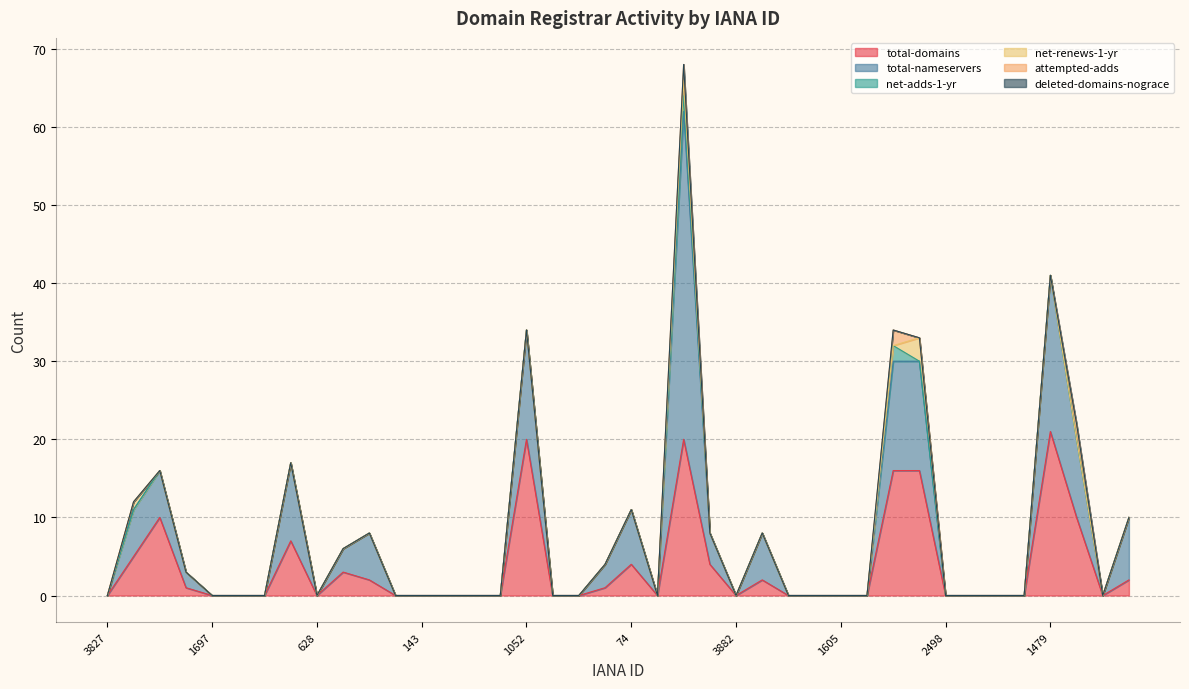

Reading left to right, extract all data points from this chart.

total-domains: 3827=0	1149=5	1251=10	1609=1	1697=0	1336=0	1745=0	886=7	628=0	244=3	2288=2	818=0	143=0	1489=0	168=0	120=0	1052=20	65=0	91=0	13=1	74=4	2283=0	151=20	612=4	3882=0	1362=2	1257=0	1555=0	1605=0	1750=0	609=16	1011=16	2498=0	3825=0	411=0	3846=0	1479=21	1505=10	3768=0	809=2
total-nameservers: 3827=0	1149=6	1251=6	1609=2	1697=0	1336=0	1745=0	886=10	628=0	244=3	2288=6	818=0	143=0	1489=0	168=0	120=0	1052=14	65=0	91=0	13=3	74=7	2283=0	151=42	612=4	3882=0	1362=6	1257=0	1555=0	1605=0	1750=0	609=14	1011=14	2498=0	3825=0	411=0	3846=0	1479=20	1505=10	3768=0	809=8
net-adds-1-yr: 3827=0	1149=0	1251=0	1609=0	1697=0	1336=0	1745=0	886=0	628=0	244=0	2288=0	818=0	143=0	1489=0	168=0	120=0	1052=0	65=0	91=0	13=0	74=0	2283=0	151=2	612=0	3882=0	1362=0	1257=0	1555=0	1605=0	1750=0	609=2	1011=0	2498=0	3825=0	411=0	3846=0	1479=0	1505=0	3768=0	809=0
net-renews-1-yr: 3827=0	1149=1	1251=0	1609=0	1697=0	1336=0	1745=0	886=0	628=0	244=0	2288=0	818=0	143=0	1489=0	168=0	120=0	1052=0	65=0	91=0	13=0	74=0	2283=0	151=2	612=0	3882=0	1362=0	1257=0	1555=0	1605=0	1750=0	609=0	1011=3	2498=0	3825=0	411=0	3846=0	1479=0	1505=0	3768=0	809=0
attempted-adds: 3827=0	1149=0	1251=0	1609=0	1697=0	1336=0	1745=0	886=0	628=0	244=0	2288=0	818=0	143=0	1489=0	168=0	120=0	1052=0	65=0	91=0	13=0	74=0	2283=0	151=2	612=0	3882=0	1362=0	1257=0	1555=0	1605=0	1750=0	609=2	1011=0	2498=0	3825=0	411=0	3846=0	1479=0	1505=2	3768=0	809=0
deleted-domains-nograce: 3827=0	1149=0	1251=0	1609=0	1697=0	1336=0	1745=0	886=0	628=0	244=0	2288=0	818=0	143=0	1489=0	168=0	120=0	1052=0	65=0	91=0	13=0	74=0	2283=0	151=0	612=0	3882=0	1362=0	1257=0	1555=0	1605=0	1750=0	609=0	1011=0	2498=0	3825=0	411=0	3846=0	1479=0	1505=0	3768=0	809=0